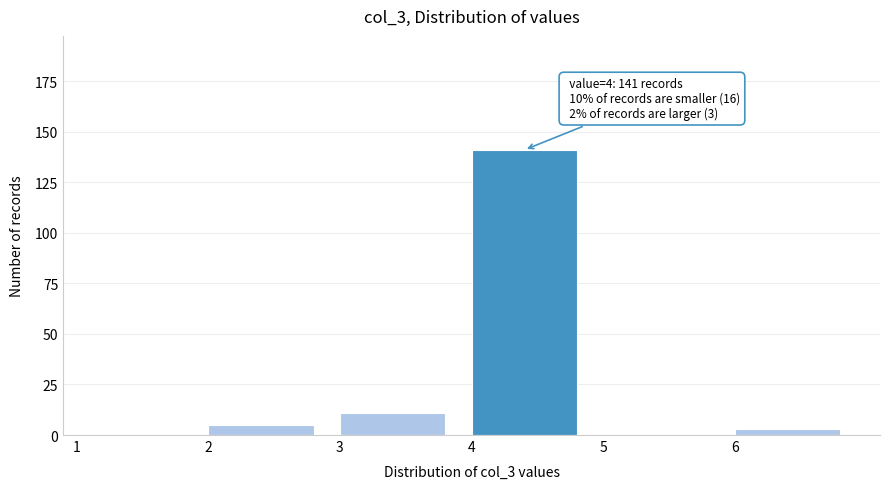

Over which range of the x-axis is the bar tallest?

4 to 5